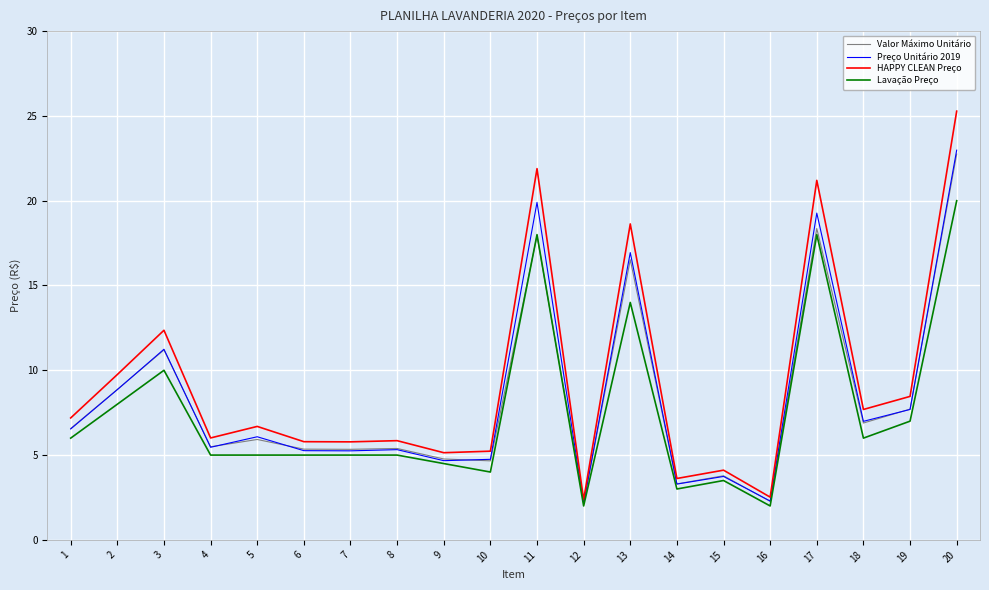

At which category does the chart reach its peak across all series?

20